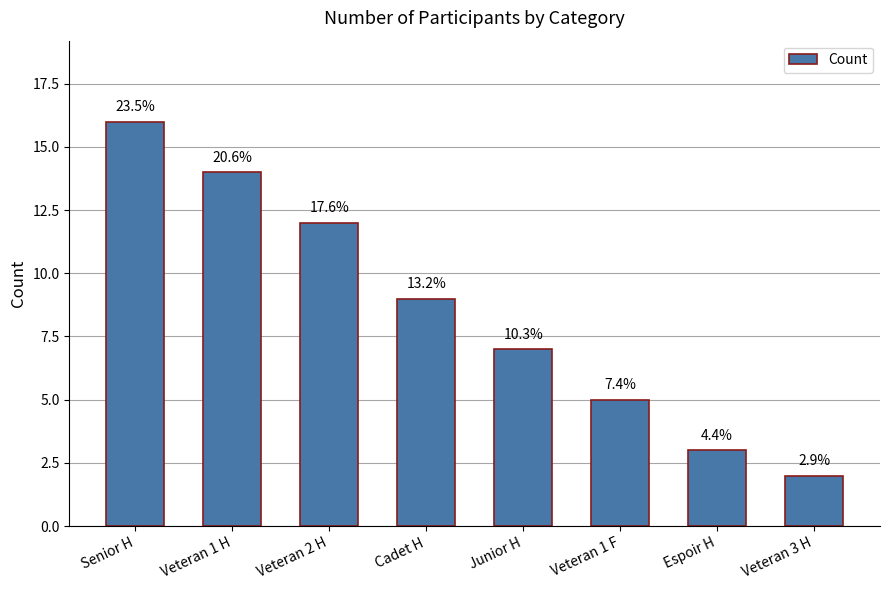

What is the label of the 1st bar from the right?

Veteran 3 H